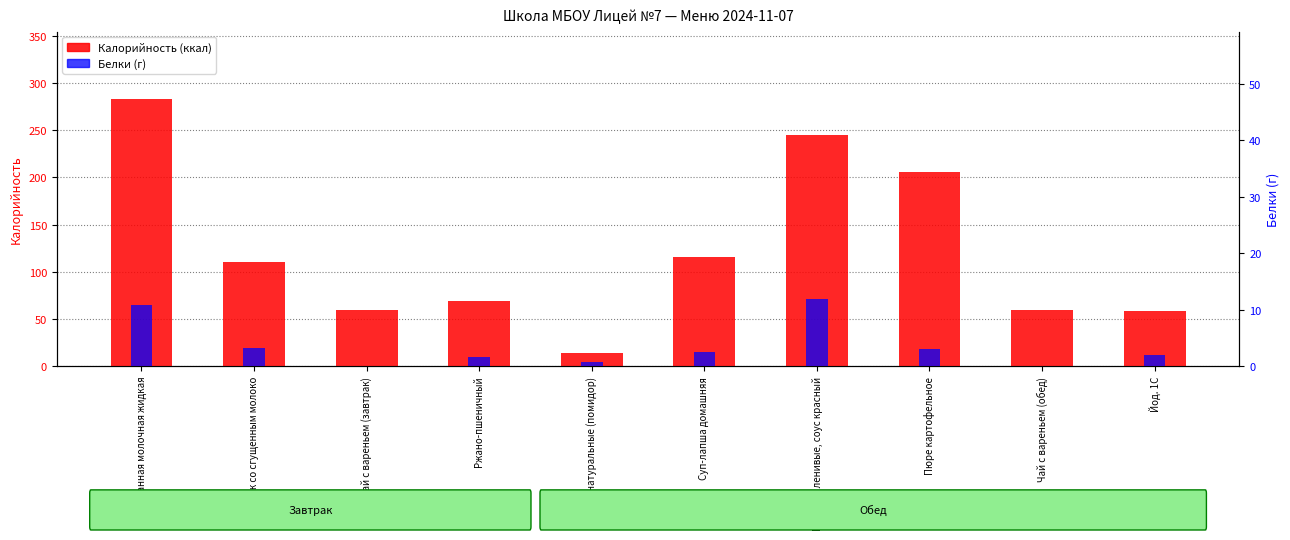

True or false: Калорийность has a value of 63.2 at Каша манная молочная жидкая.

False